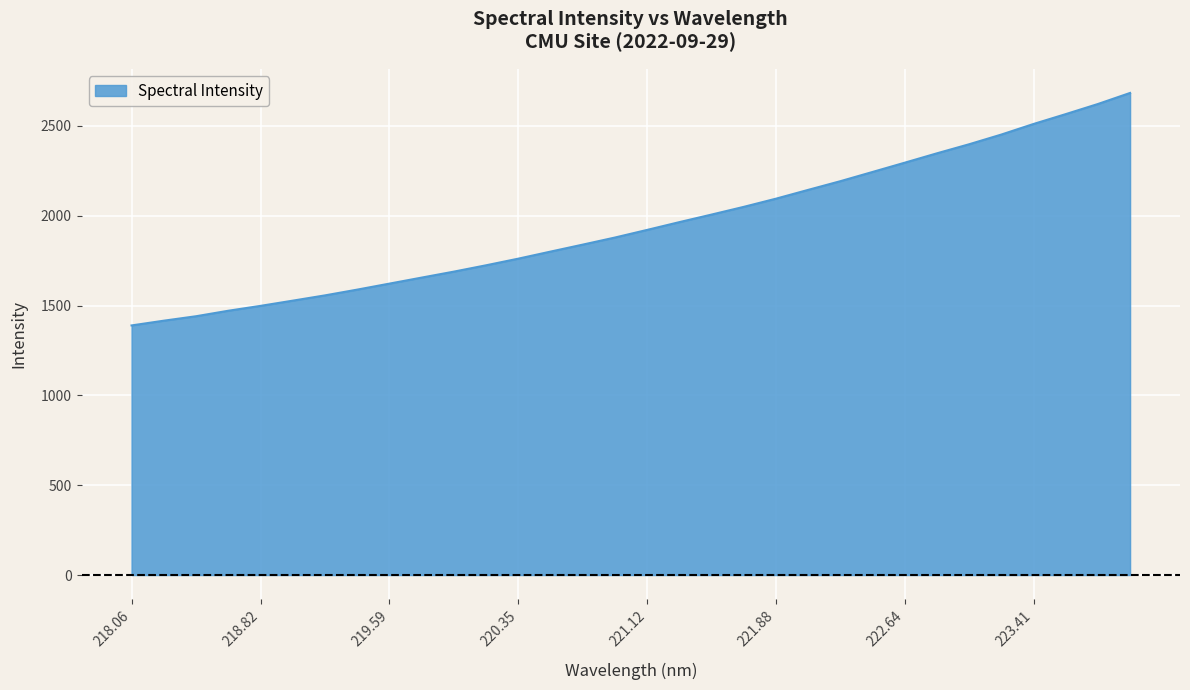

What is the maximum value shown in the chart?

2683.5